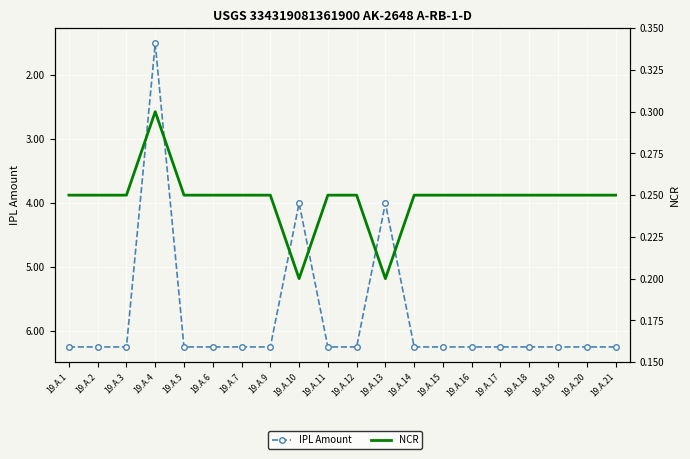

What is the difference between the maximum and minimum values in the NCR series?

0.1